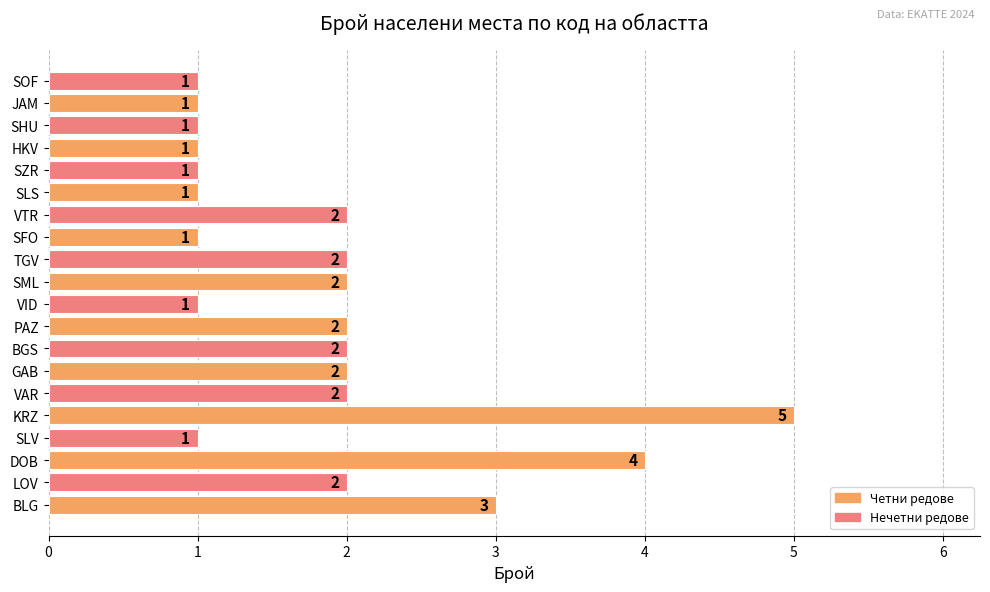

Reading bottom to top, list all the values displayed in this chart.

BLG=3	LOV=2	DOB=4	SLV=1	KRZ=5	VAR=2	GAB=2	BGS=2	PAZ=2	VID=1	SML=2	TGV=2	SFO=1	VTR=2	SLS=1	SZR=1	HKV=1	SHU=1	JAM=1	SOF=1